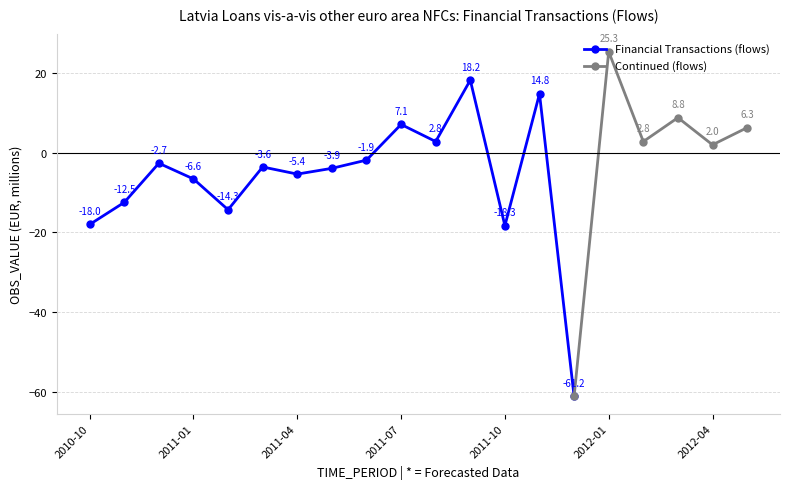

What is the sum of all values?

-60.6